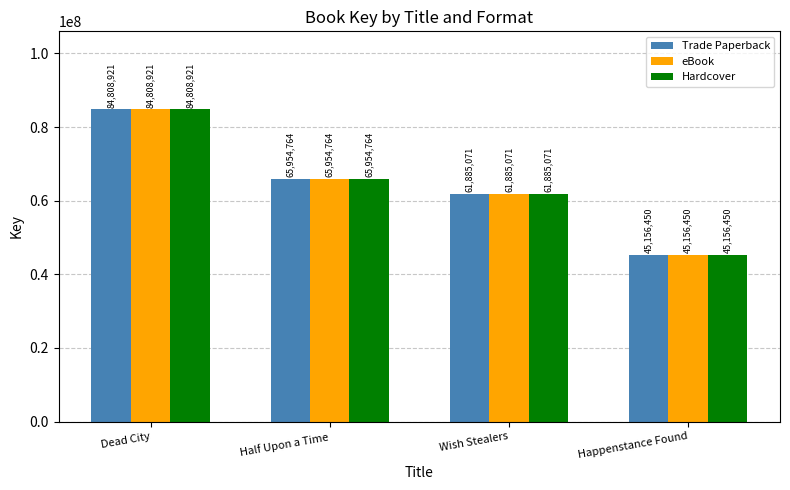

How many data points in eBook are less than 65954764?

2